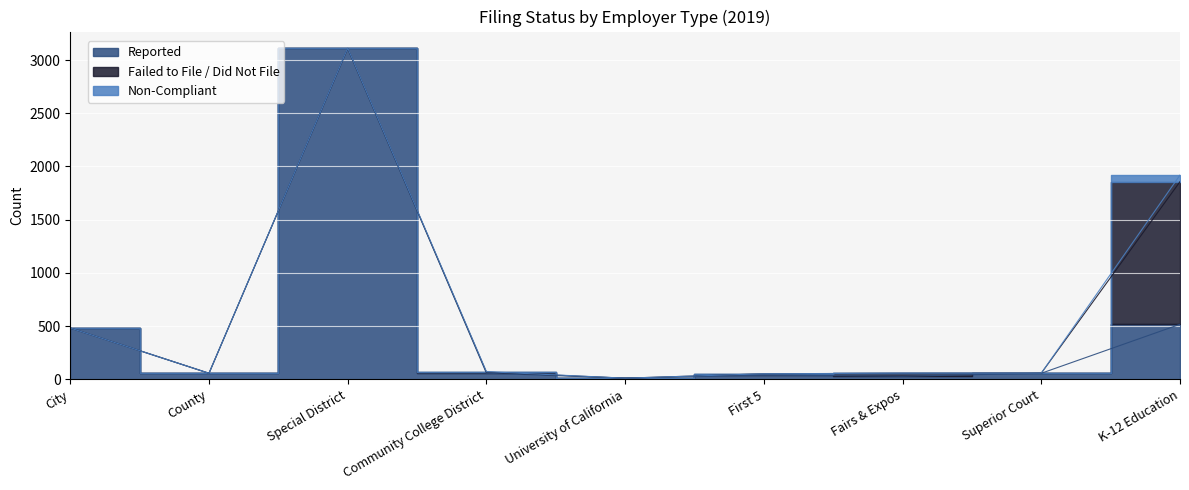

True or false: Reported and Failed to File / Did Not File cross at least once.

True